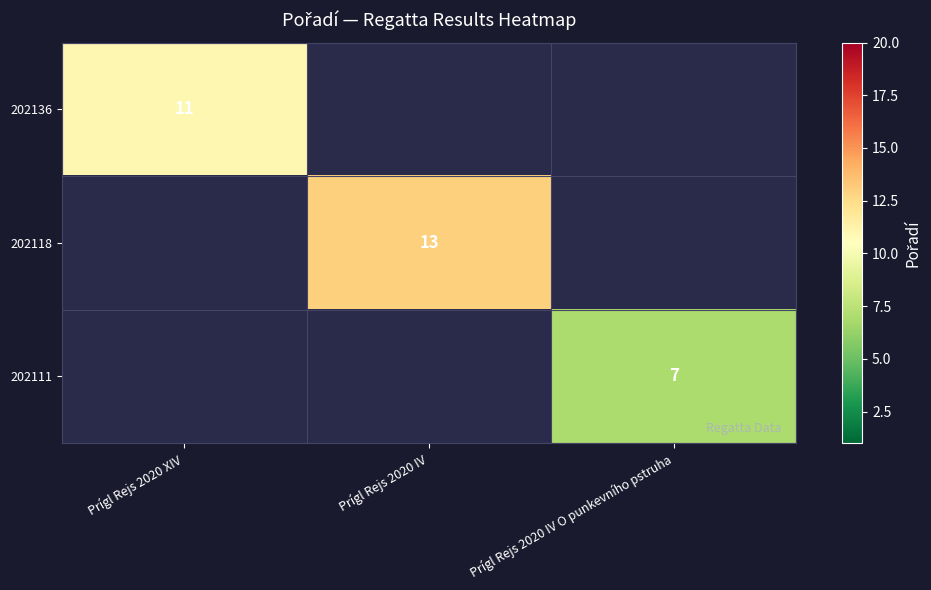

True or false: 202118 has a value of 8 at Prígl Rejs 2020 IV.

False